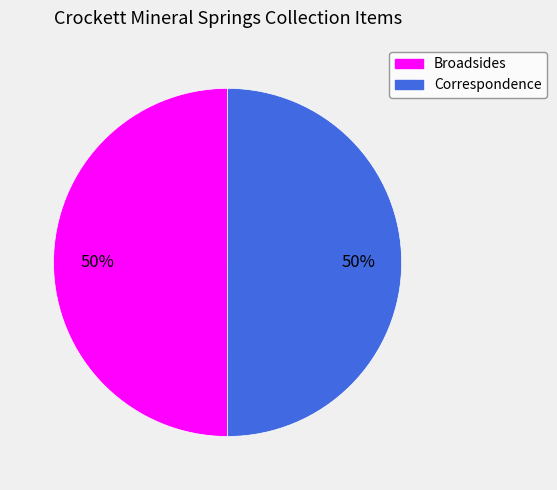

Combined, do Correspondence and Broadsides account for over 50%?

Yes